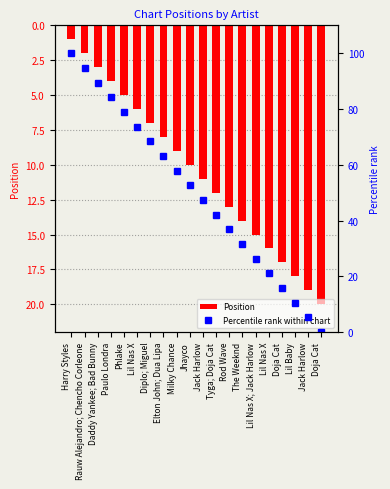

What are all the series names shown in the legend?

Position, Percentile rank within chart